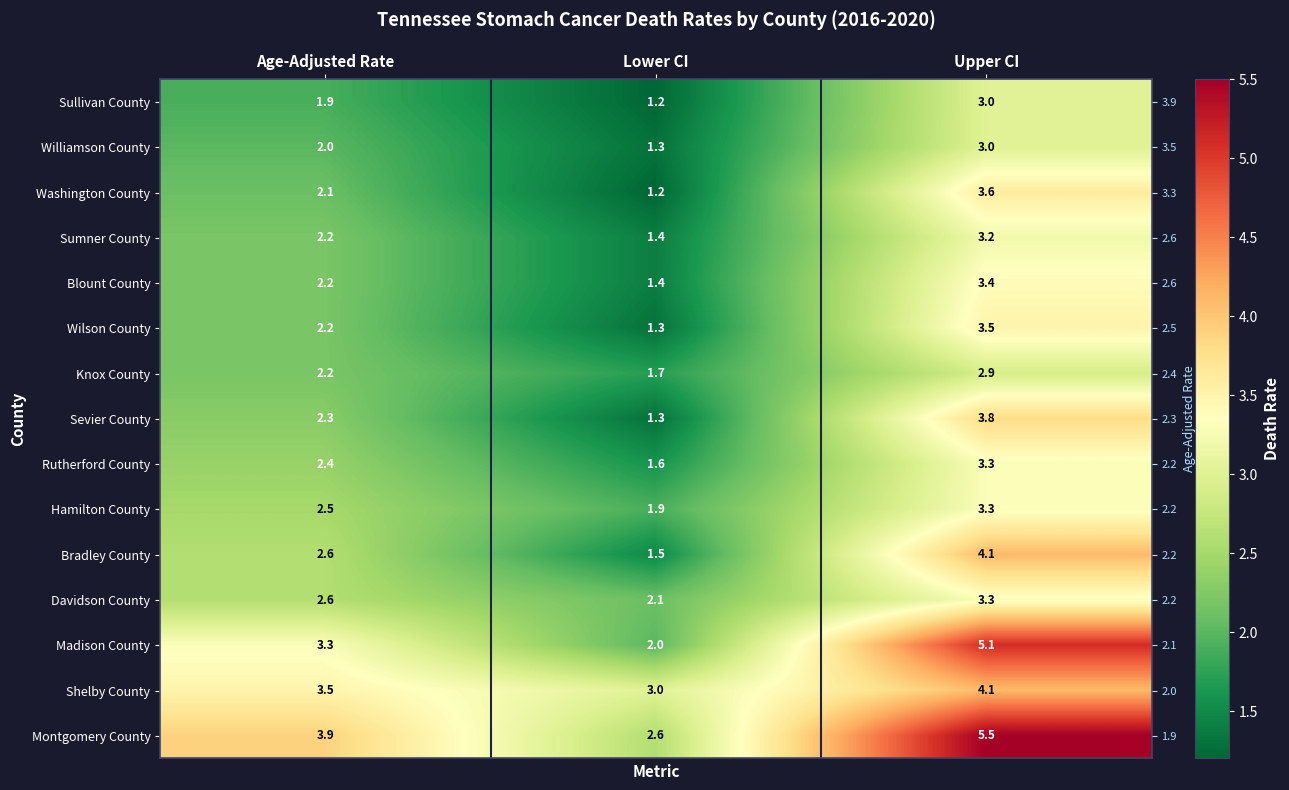

What is the average value of the Davidson County series?

2.7